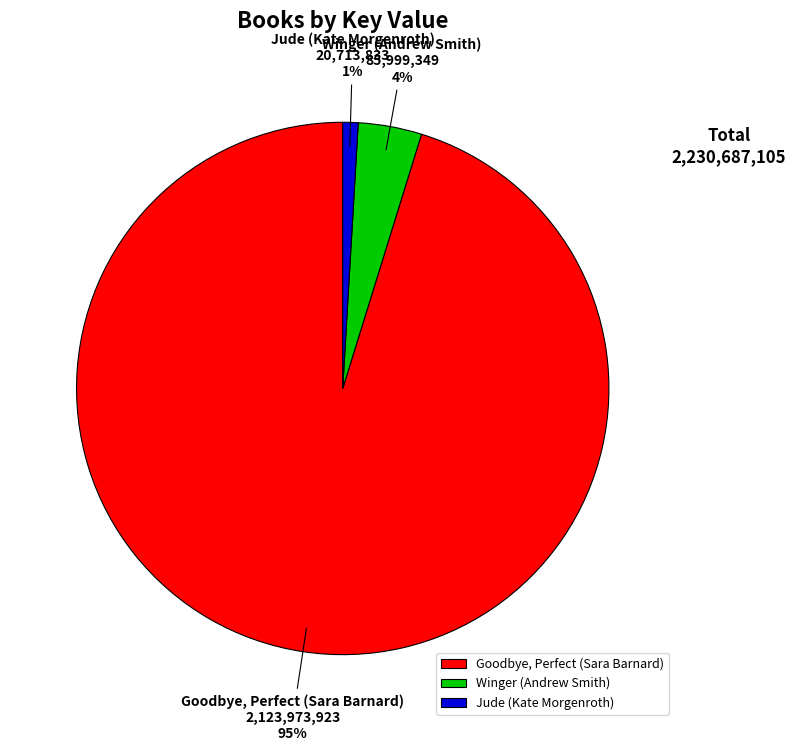

How many slices are in this pie chart?

3